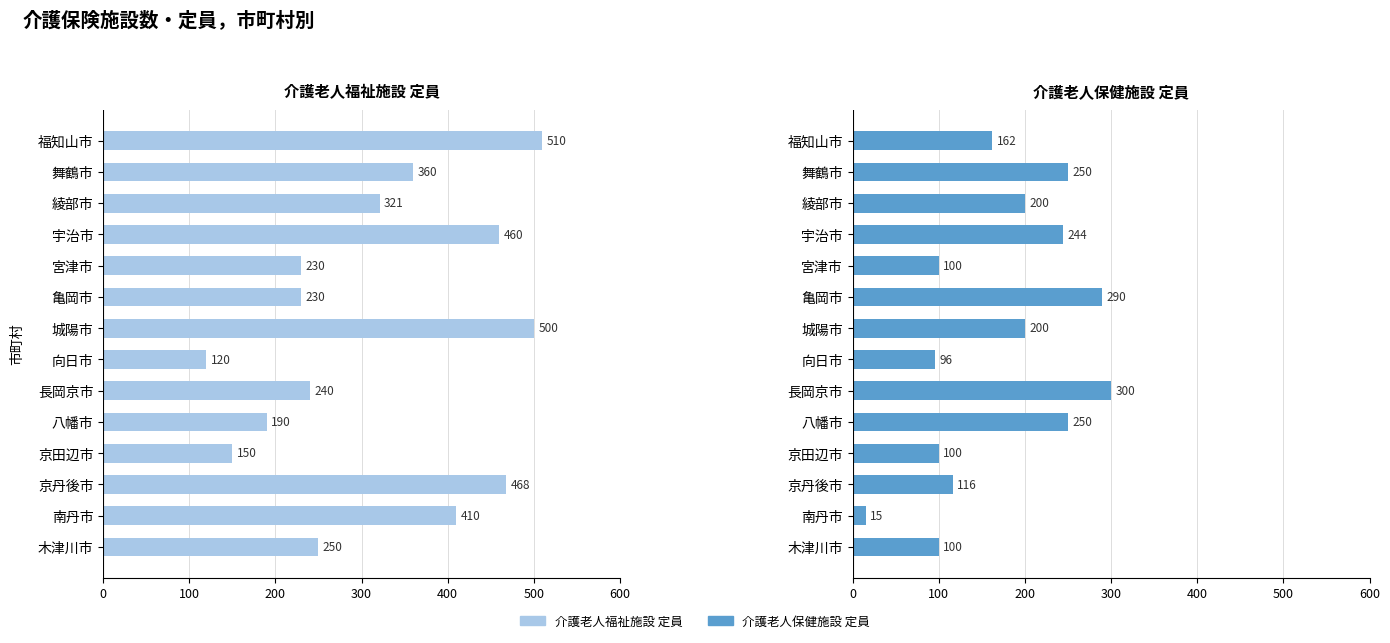

Is it true that 介護老人保健施設 定員 equals 140 at 木津川市?

False